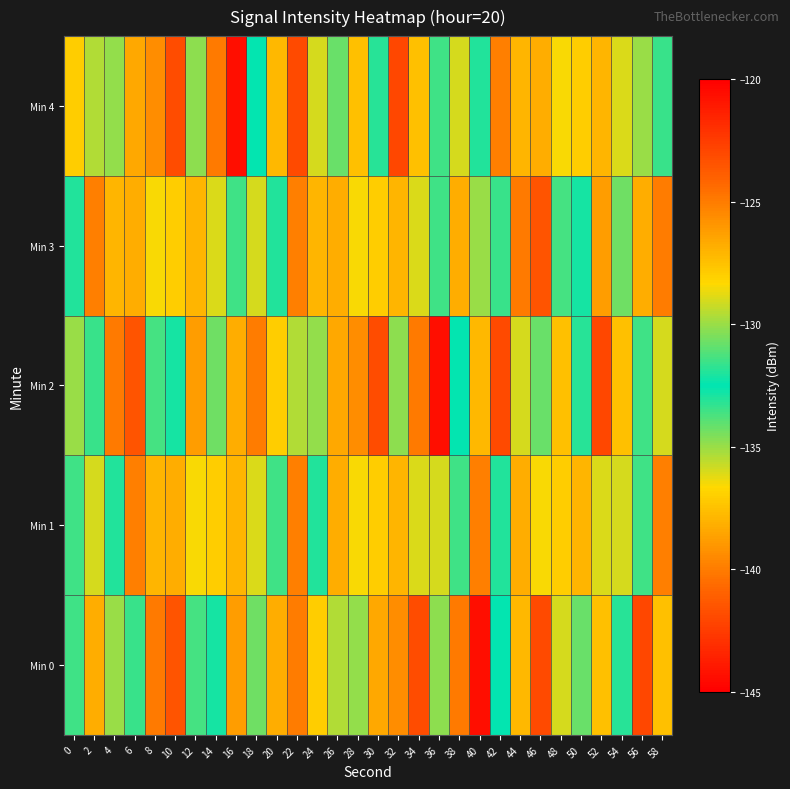

How many data points does each series have?

30